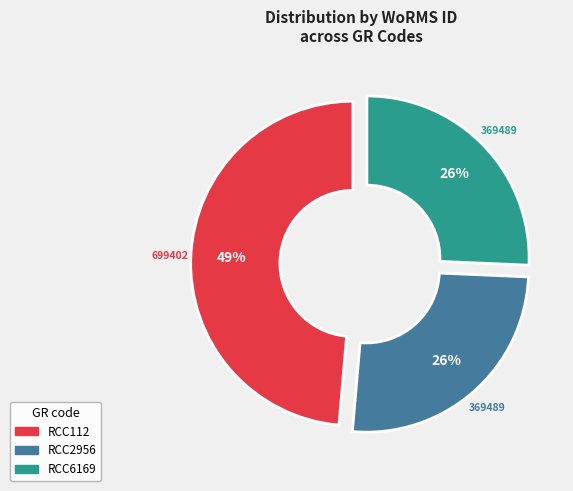

To the nearest percent, what portion does RCC2956 represent?

26%